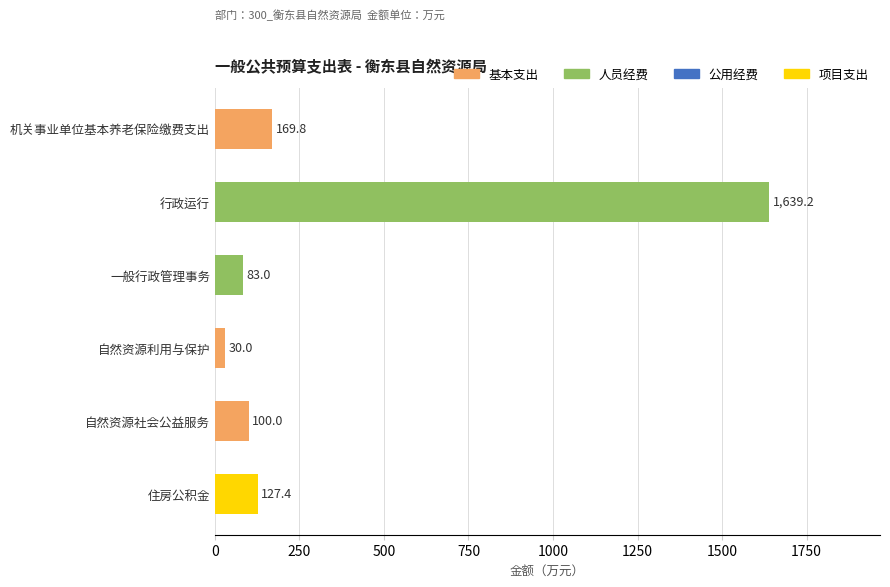

Approximately how many times larger is the value at 自然资源社会公益服务 compared to 自然资源利用与保护?

3.3